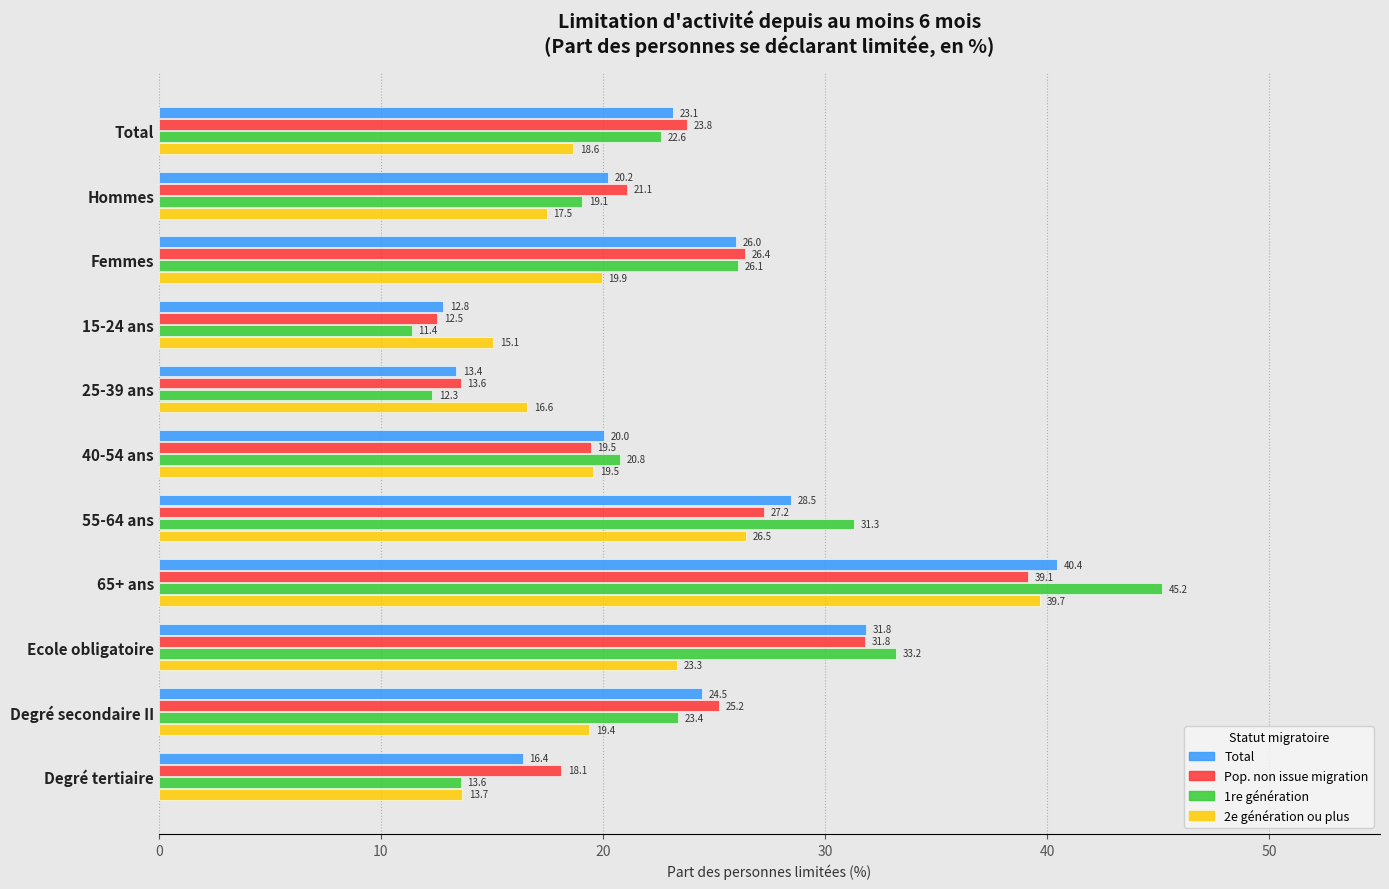

What are all the series names shown in the legend?

Total, Pop. non issue migration, 1re génération, 2e génération ou plus